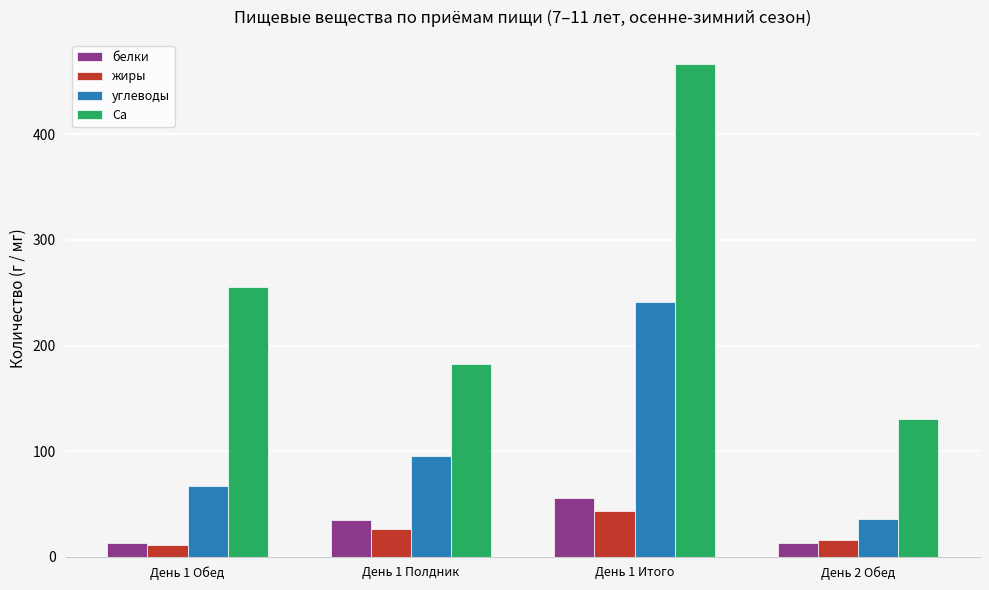

What is the label of the 4th bar from the right?

День 1 Обед